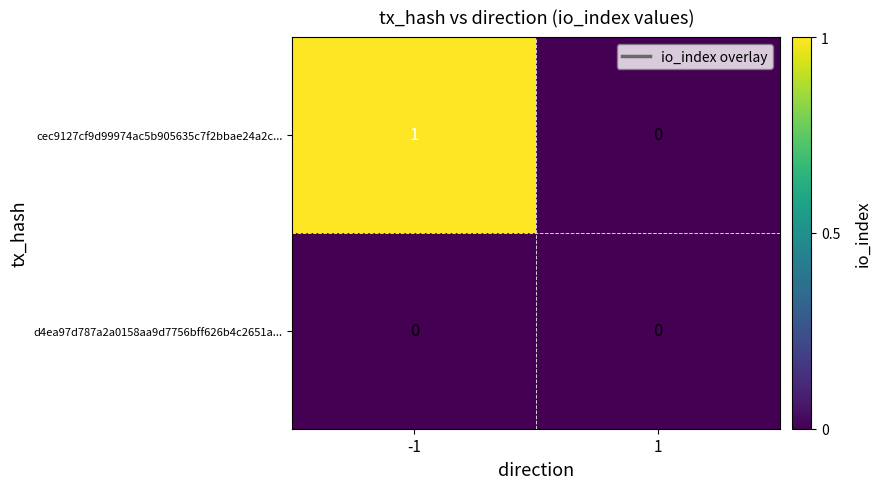

At -1, list the series in order from smallest to largest.

d4ea97d787a2a0158aa9d7756bff626b4c2651a..., cec9127cf9d99974ac5b905635c7f2bbae24a2c...